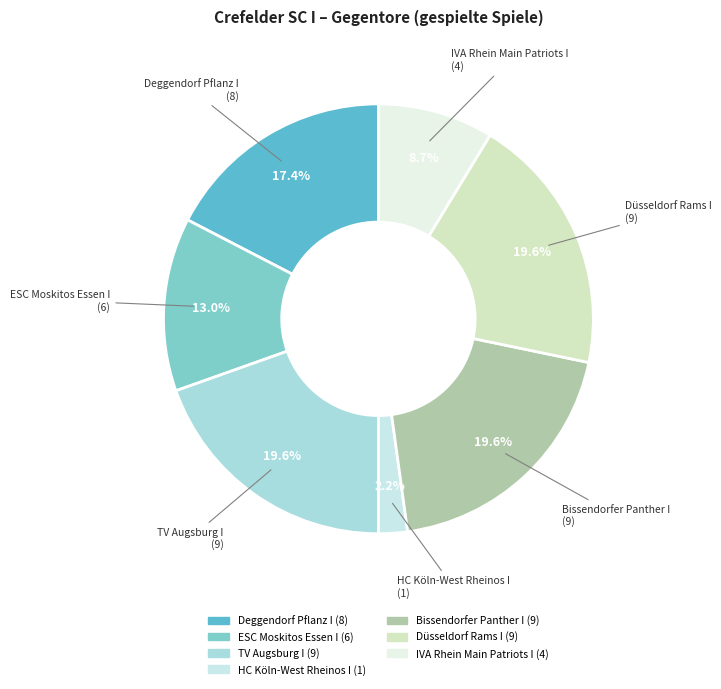

The Deggendorf Pflanz I slice represents 23% of the pie. True or false?

False